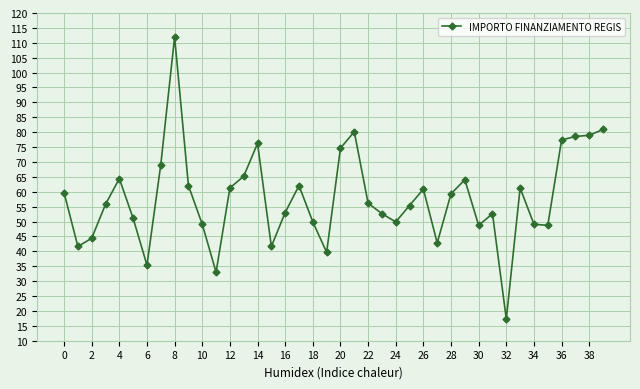

True or false: the data has more than 1 interior local peaks.

True